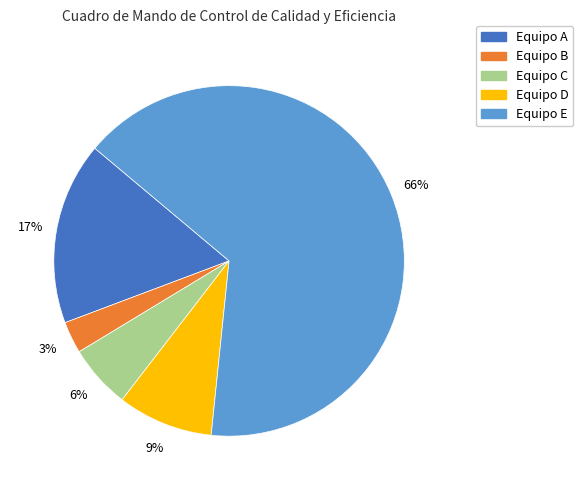

Is the sum of Equipo A and Equipo B greater than half?

No